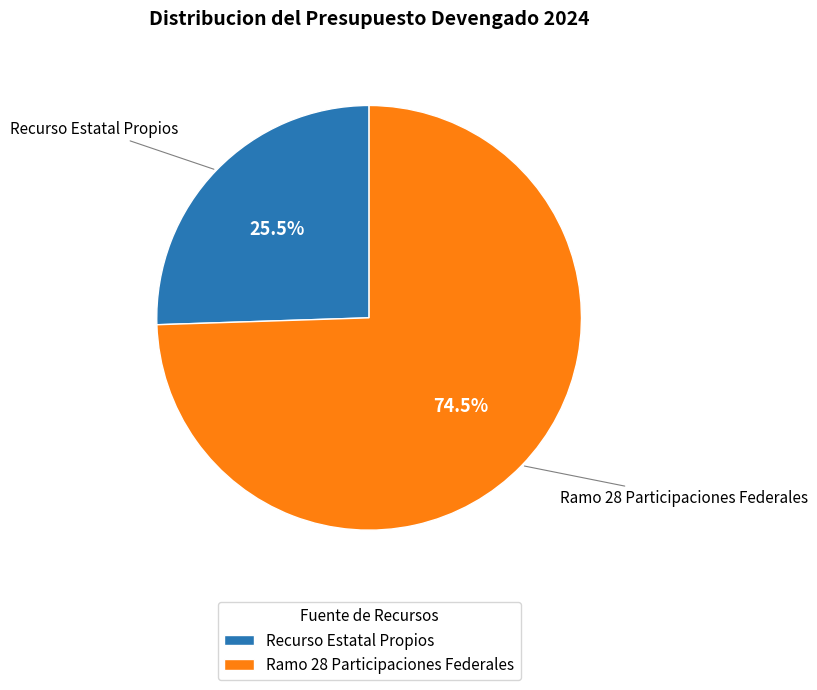

Between Ramo 28 Participaciones Federales and Recurso Estatal Propios, which is larger?

Ramo 28 Participaciones Federales